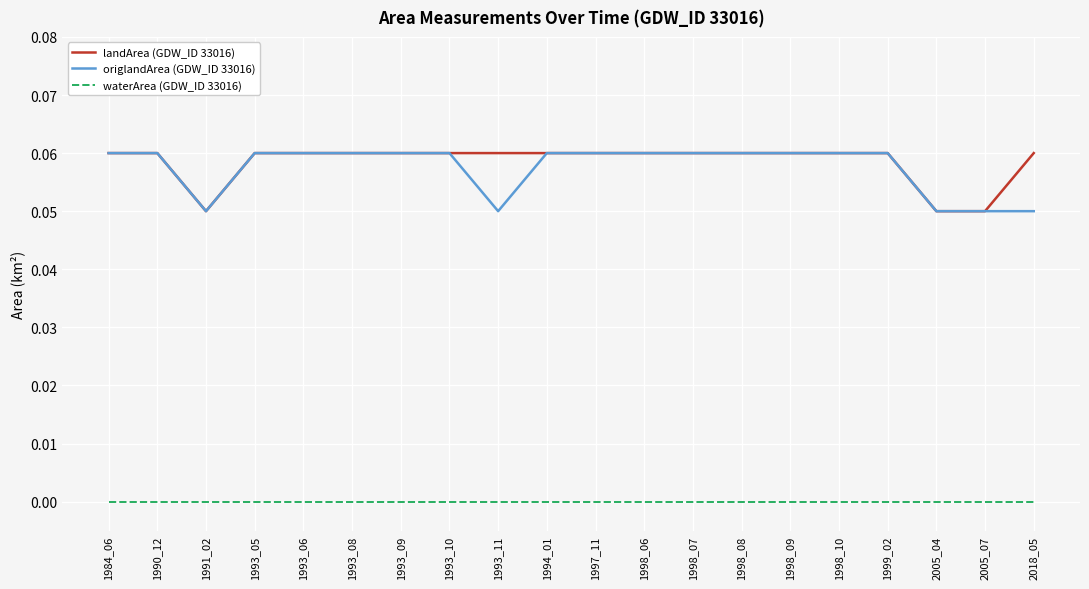

The value of landArea (GDW_ID 33016) at 1993_05 is 0.0. True or false?

False